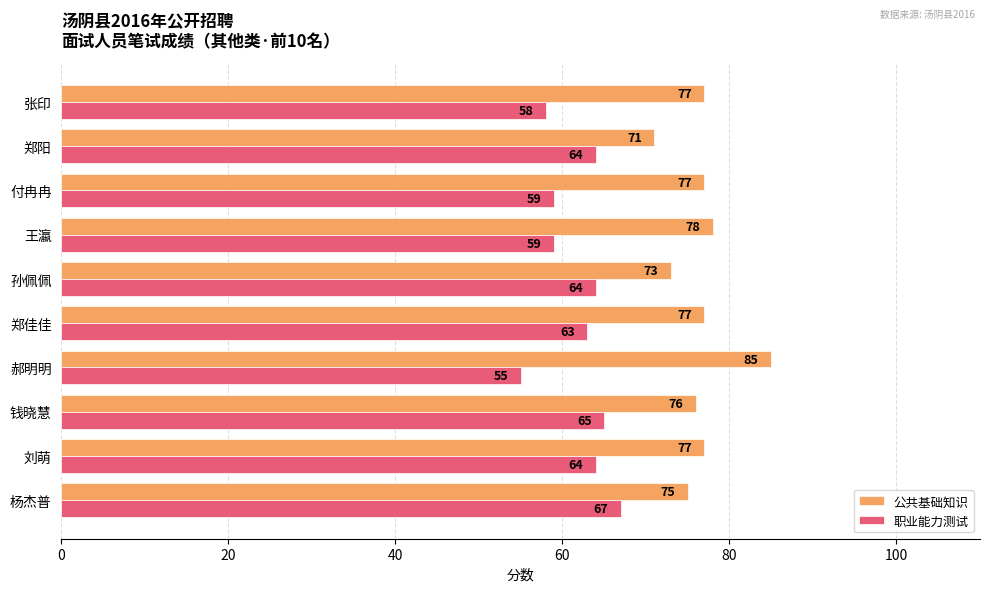

What is the sum of all 职业能力测试 values?

618